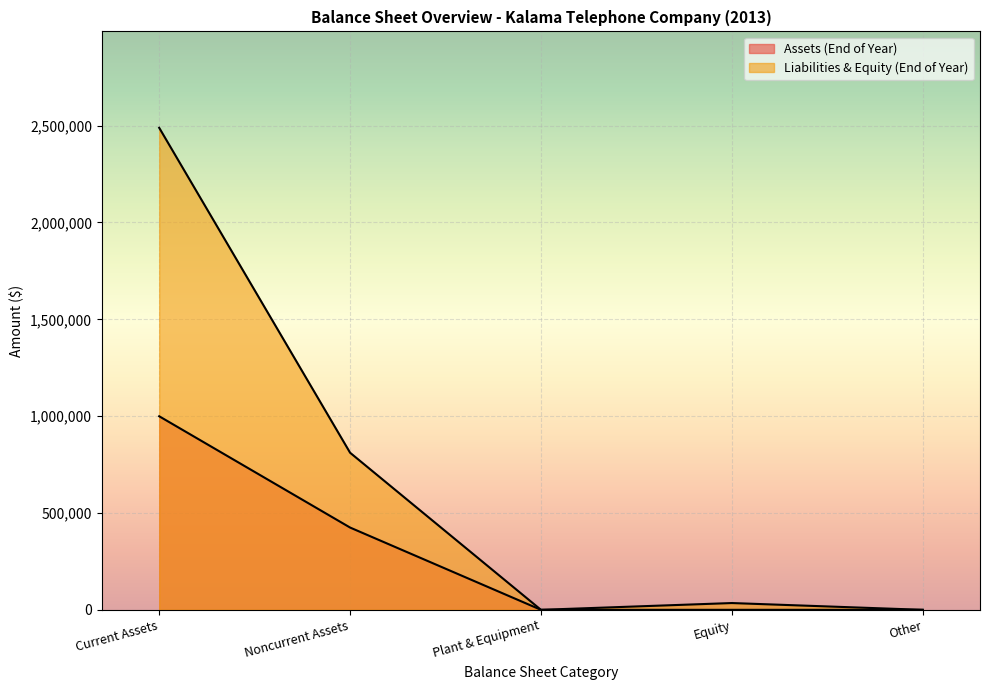

How many categories are shown in the chart?

5